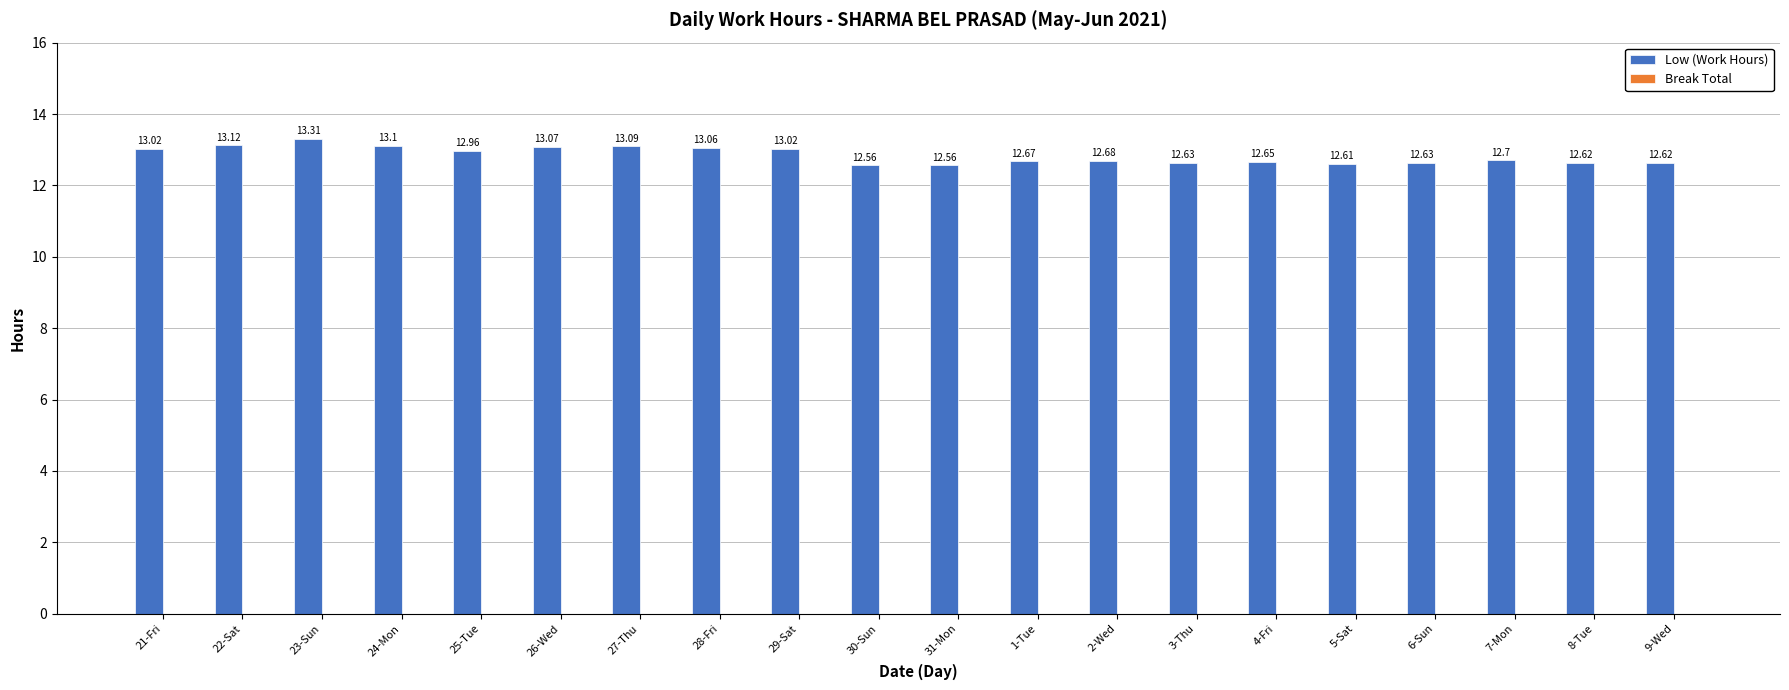

What is the sum of the values at 9-Wed and 1-Tue?

25.3